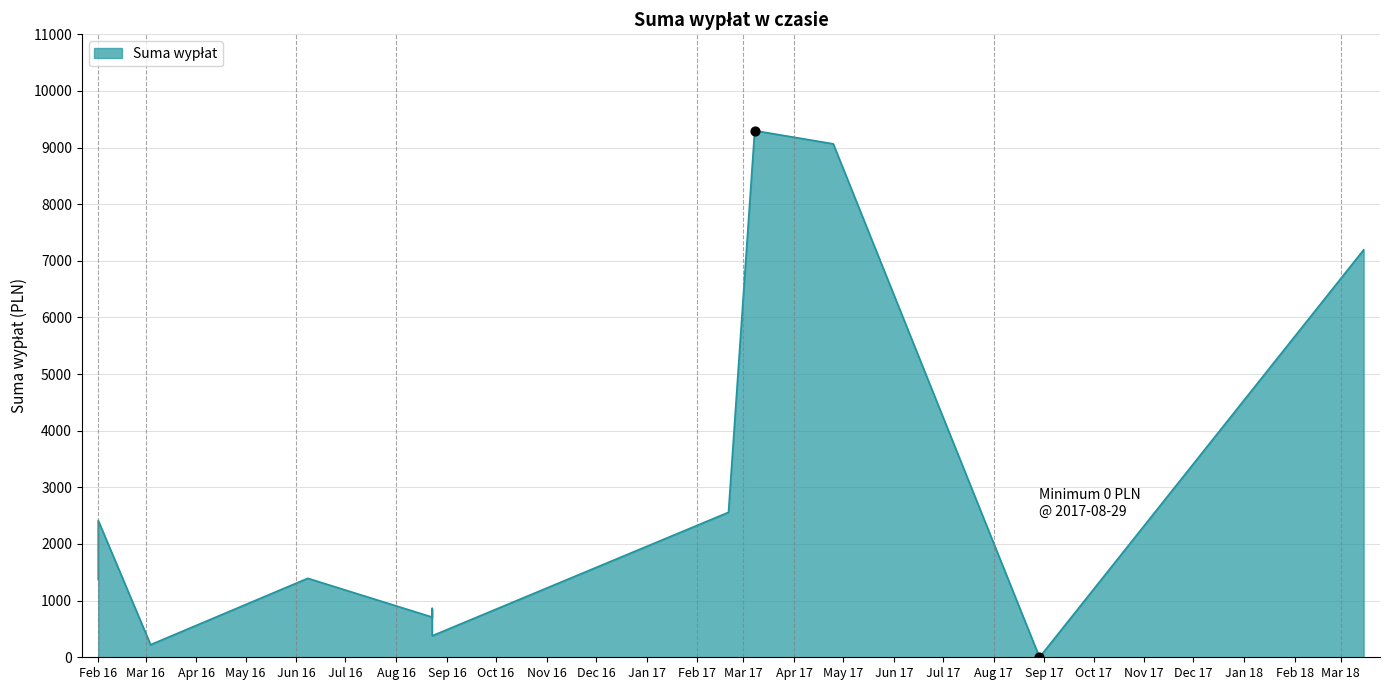

What is the change in value from 2016-02-01 to 2017-02-20?

+1188.2